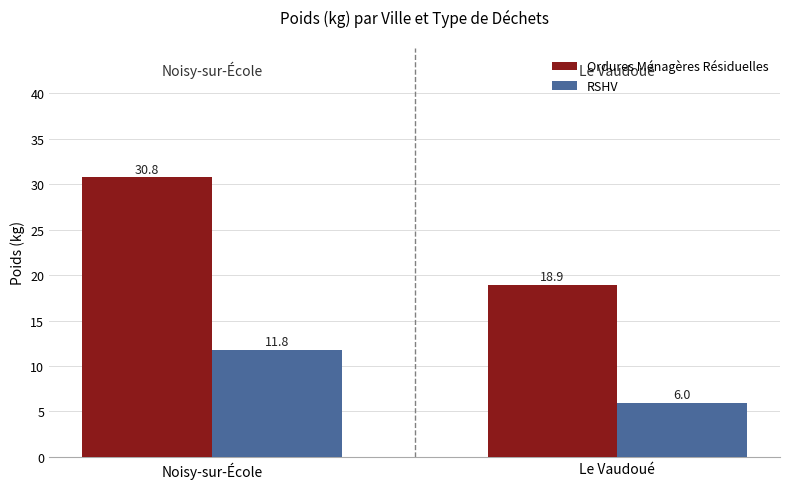

Reading right to left, list all the values displayed in this chart.

Ordures Ménagères Résiduelles: 18.9	30.8
RSHV: 6.0	11.8